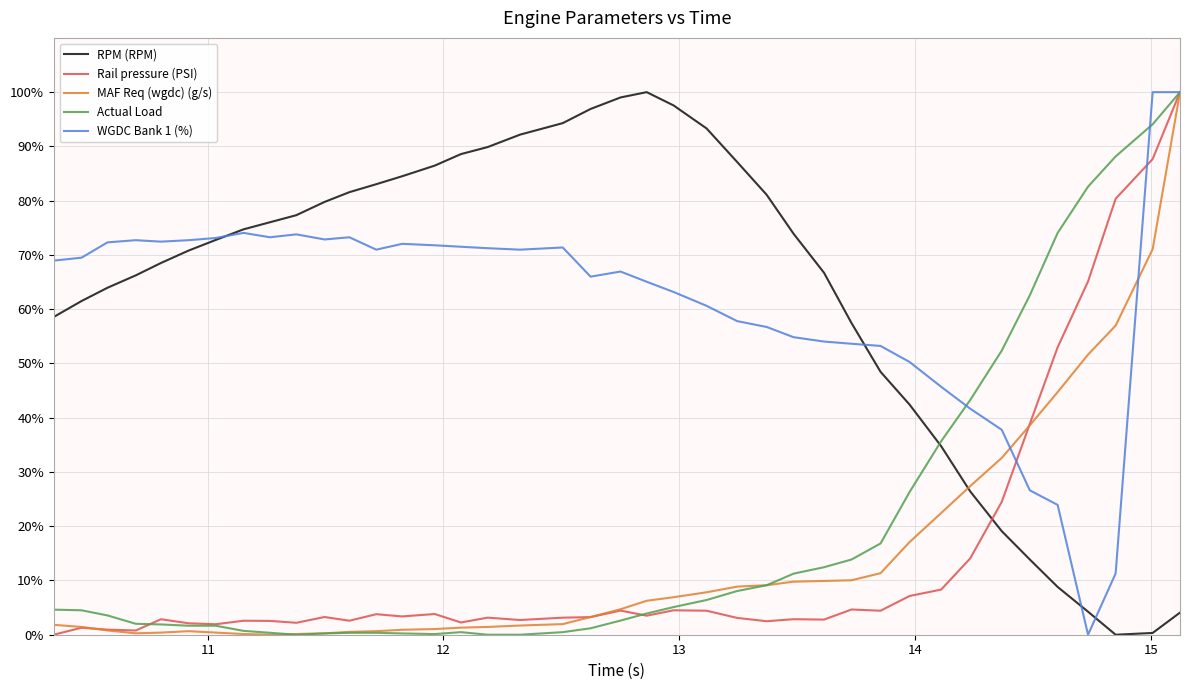

Reading right to left, extract all data points from this chart.

RPM (RPM): 4.1	0.3	0.0	4.2	8.8	13.9	19.1	26.4	34.7	42.4	48.5	57.4	66.7	73.9	81.1	87.1	93.3	97.6	100.0	99.0	96.9	94.3	92.2	89.9	88.6	86.5	84.5	83.0	81.6	79.8	77.3	76.0	74.7	72.8	70.8	68.5	66.2	63.9	61.5	58.6
Rail pressure (PSI): 100.0	87.7	80.3	65.1	53.0	38.9	24.5	14.1	8.3	7.1	4.4	4.6	2.8	2.9	2.5	3.1	4.4	4.5	3.5	4.5	3.2	3.1	2.7	3.1	2.3	3.8	3.4	3.8	2.6	3.3	2.2	2.5	2.6	1.9	2.1	2.9	0.8	0.9	1.3	0.0
MAF Req (wgdc) (g/s): 100.0	71.1	57.0	51.6	44.7	38.6	32.6	27.4	22.4	17.1	11.3	10.0	9.9	9.8	9.1	8.9	7.8	6.9	6.3	4.7	3.3	2.0	1.7	1.4	1.3	1.0	0.9	0.7	0.5	0.3	0.1	0.0	0.1	0.4	0.7	0.4	0.3	0.8	1.4	1.8
Actual Load: 100.0	94.1	88.2	82.6	74.1	62.6	52.4	43.2	35.7	26.3	16.8	13.9	12.4	11.3	9.1	8.1	6.4	5.1	3.9	2.6	1.2	0.5	0.0	0.0	0.5	0.1	0.2	0.4	0.4	0.2	0.0	0.4	0.7	1.7	1.7	1.9	2.0	3.6	4.5	4.6
WGDC Bank 1 (%): 100.0	100.0	11.3	0.0	23.9	26.6	37.8	41.7	45.7	50.3	53.2	53.6	54.0	54.8	56.7	57.8	60.6	63.2	65.1	66.9	66.0	71.4	71.0	71.2	71.5	71.8	72.0	71.0	73.3	72.8	73.8	73.3	74.1	73.1	72.7	72.4	72.7	72.3	69.5	69.0